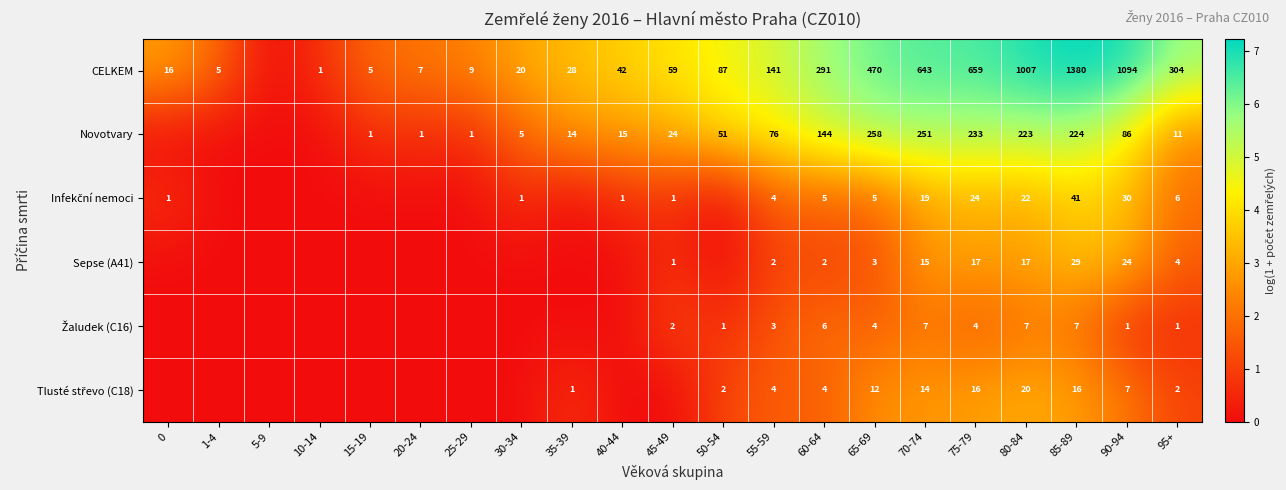

What is the spread (max minus min) of values at 60-64?

289